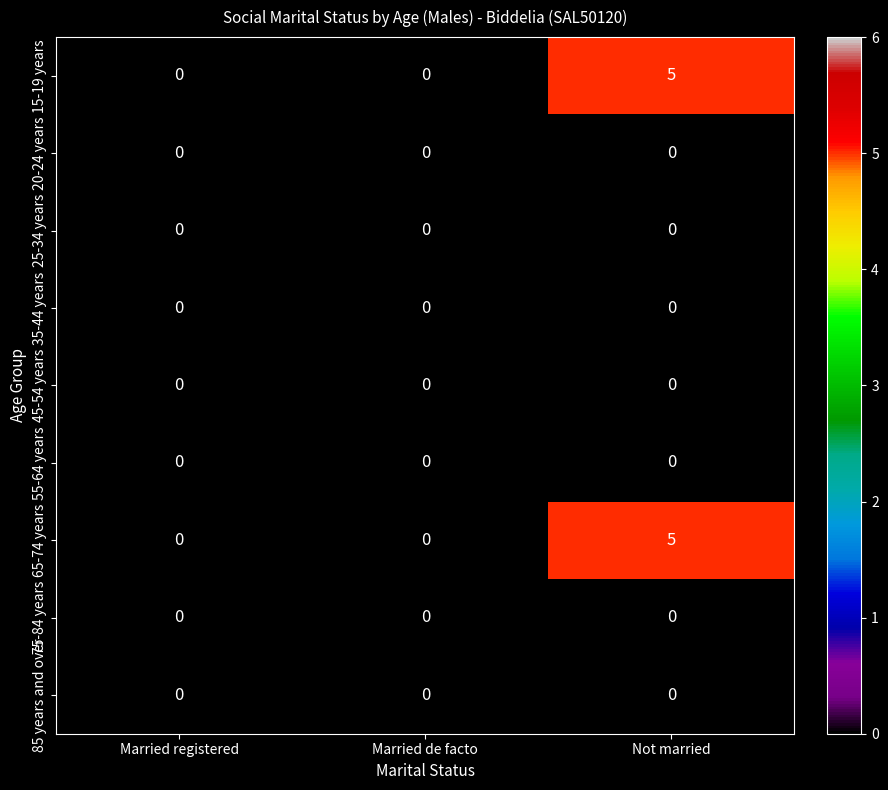

The 25-34 years series shows 0 at Not married. True or false?

True